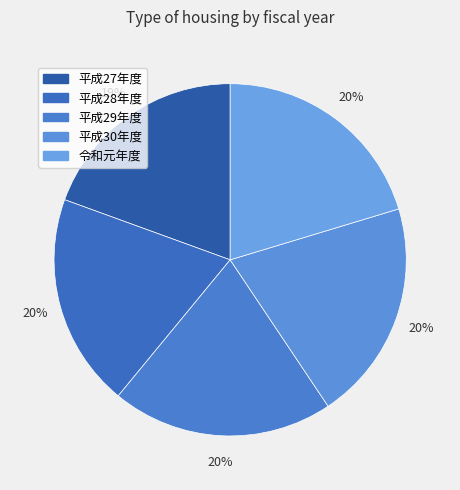

The 平成27年度 slice represents 19% of the pie. True or false?

True